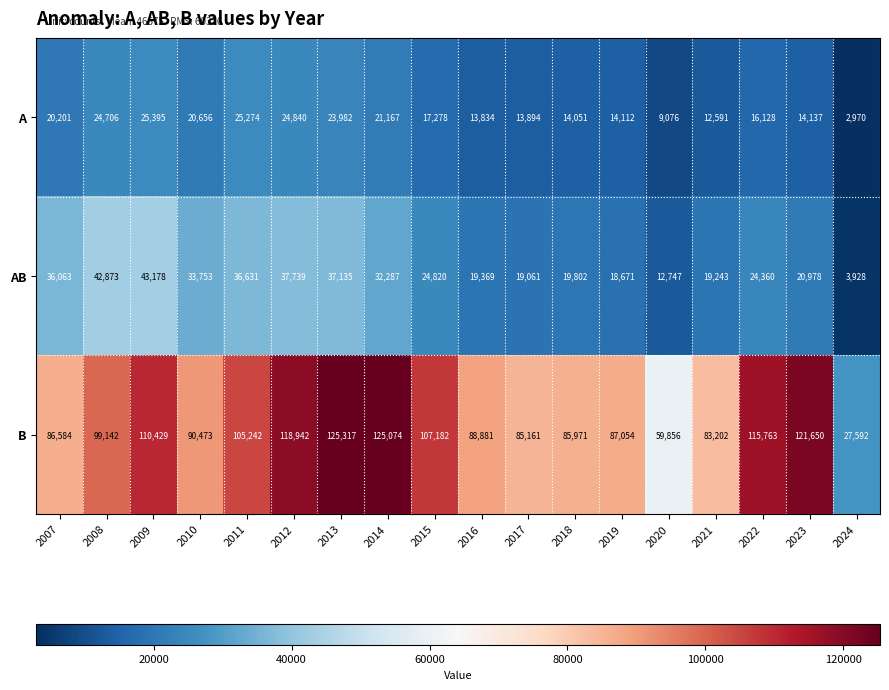

What is the maximum value for AB?

43178